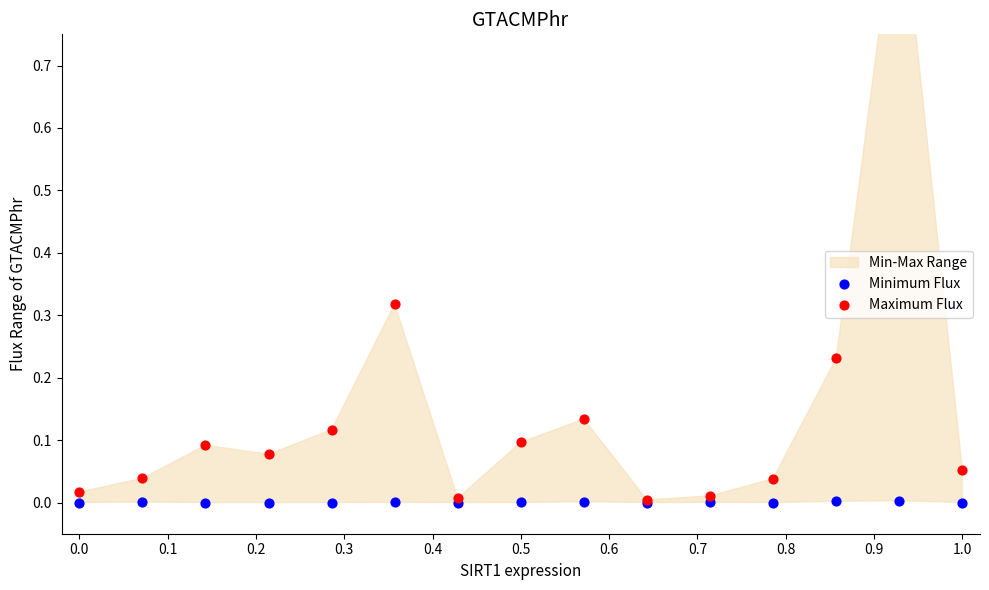

At how many categories does at least one series exceed 0?

15